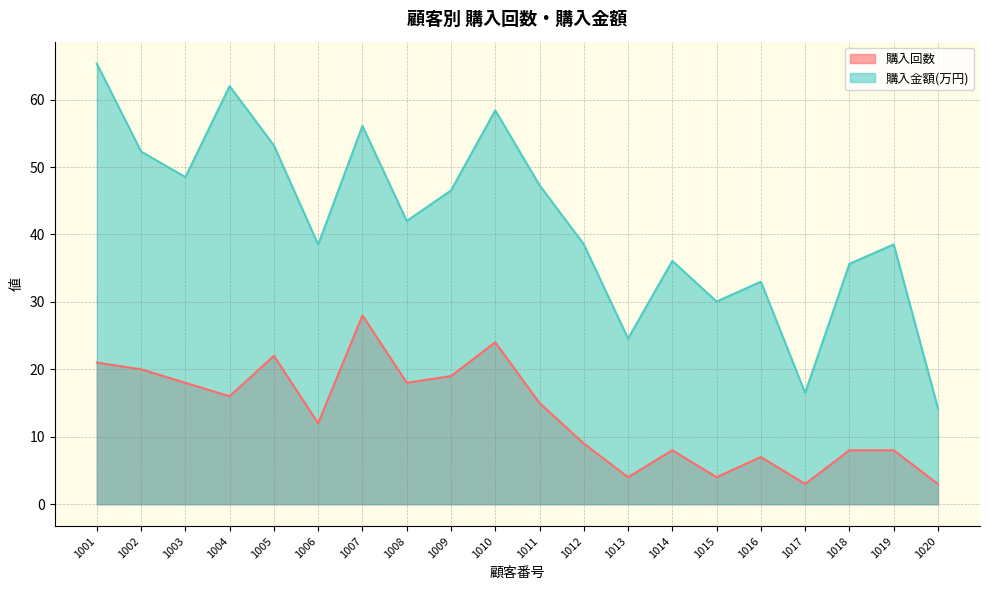

The value of 購入金額(万円) at 1007 is 74.9. True or false?

False